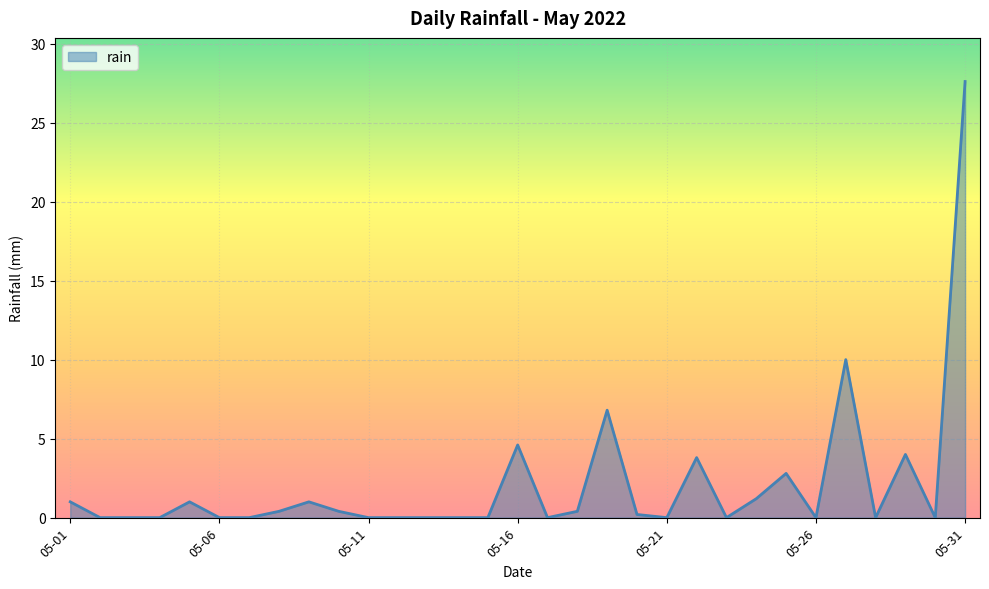

What is the difference between the maximum and minimum values?

27.6